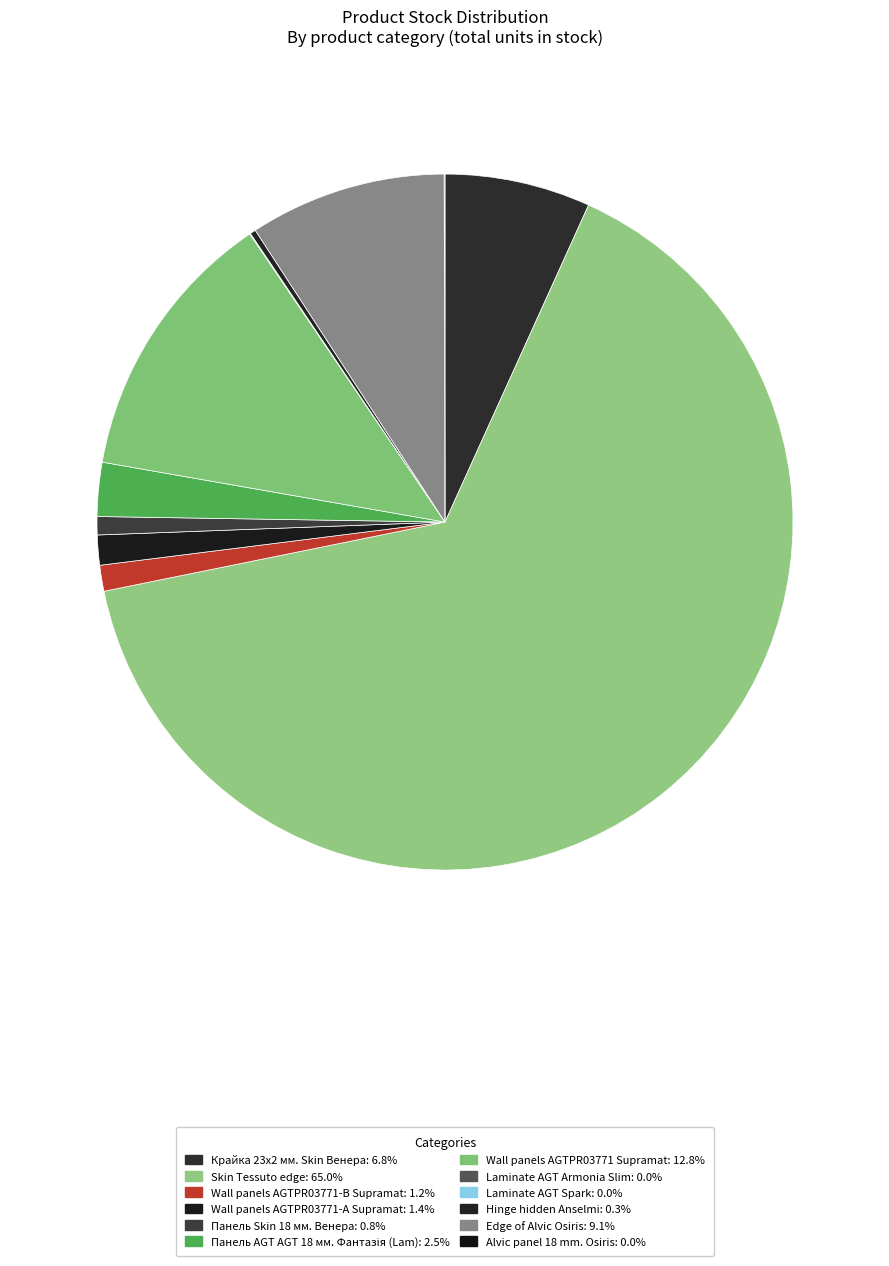

Which slice is the smallest?

Laminate AGT Armonia Slim